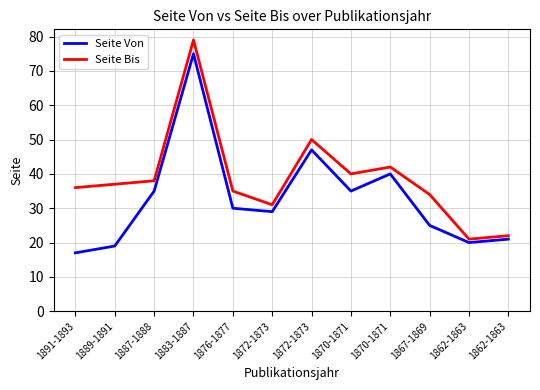

What is the difference between the highest and lowest values at 1889-1891?

18